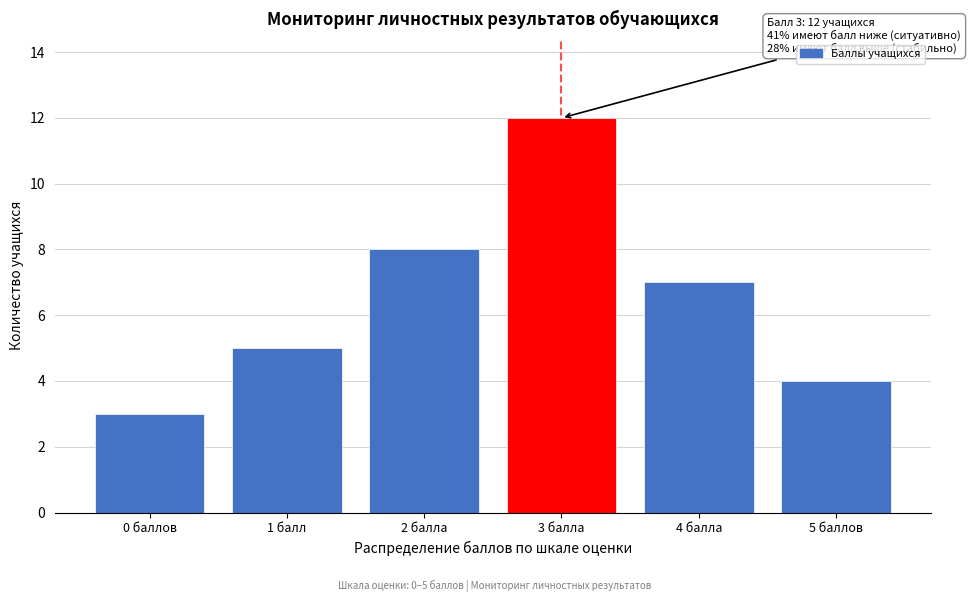

Reading left to right, list all the values displayed in this chart.

3	5	8	12	7	4